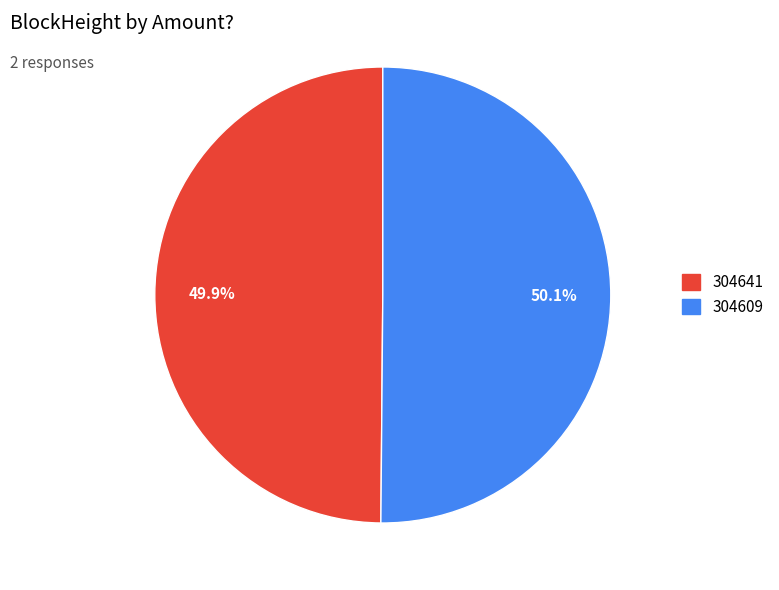

True or false: 304641 accounts for 1% of the total.

False